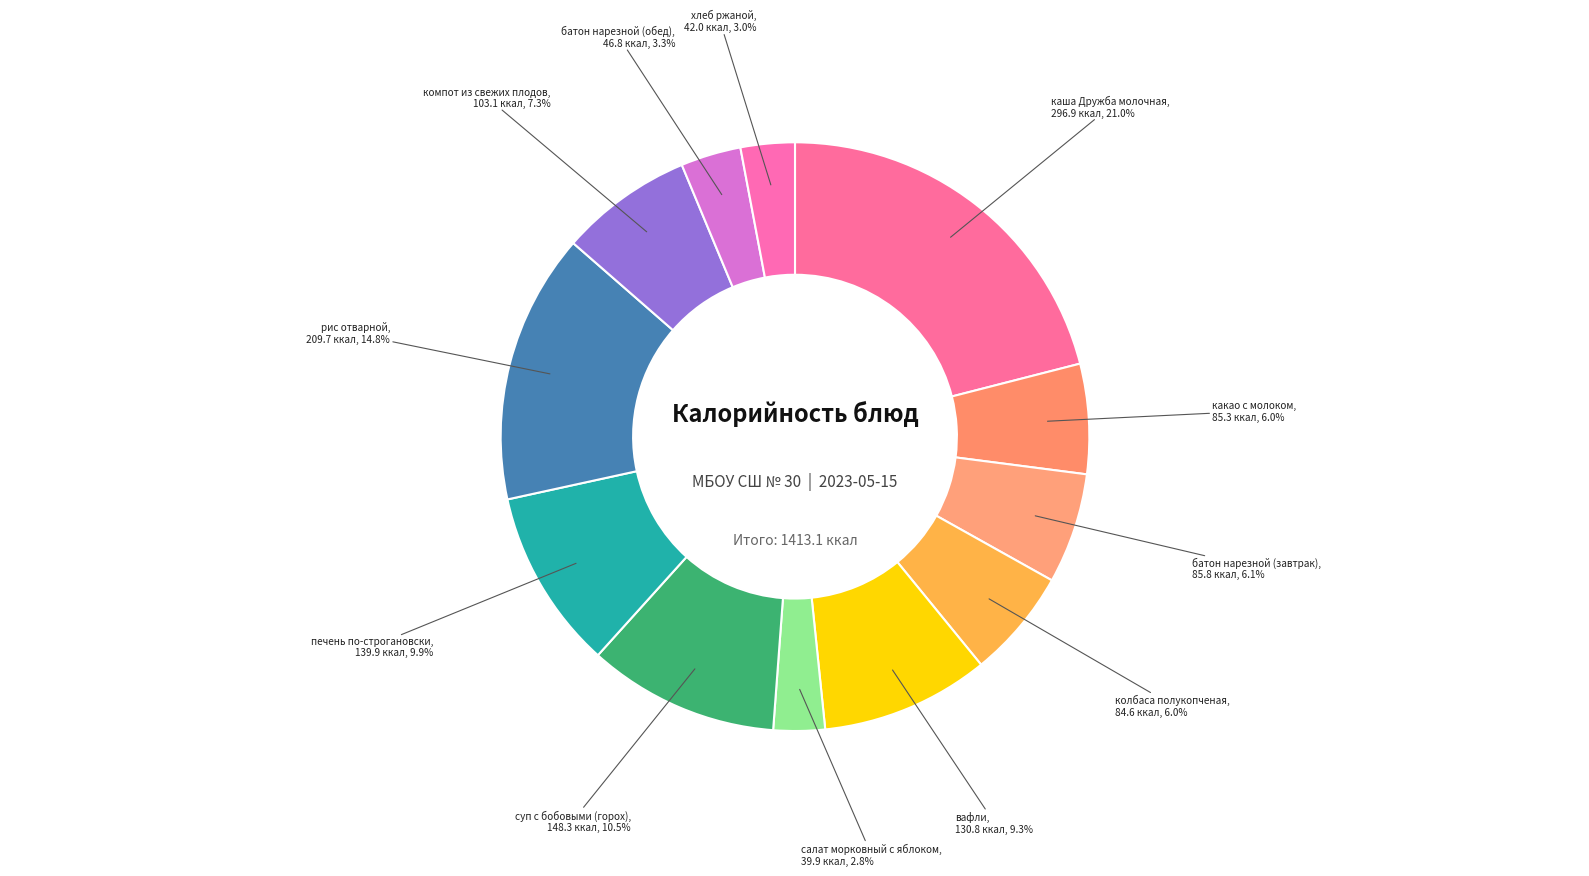

How many slices are in this pie chart?

12